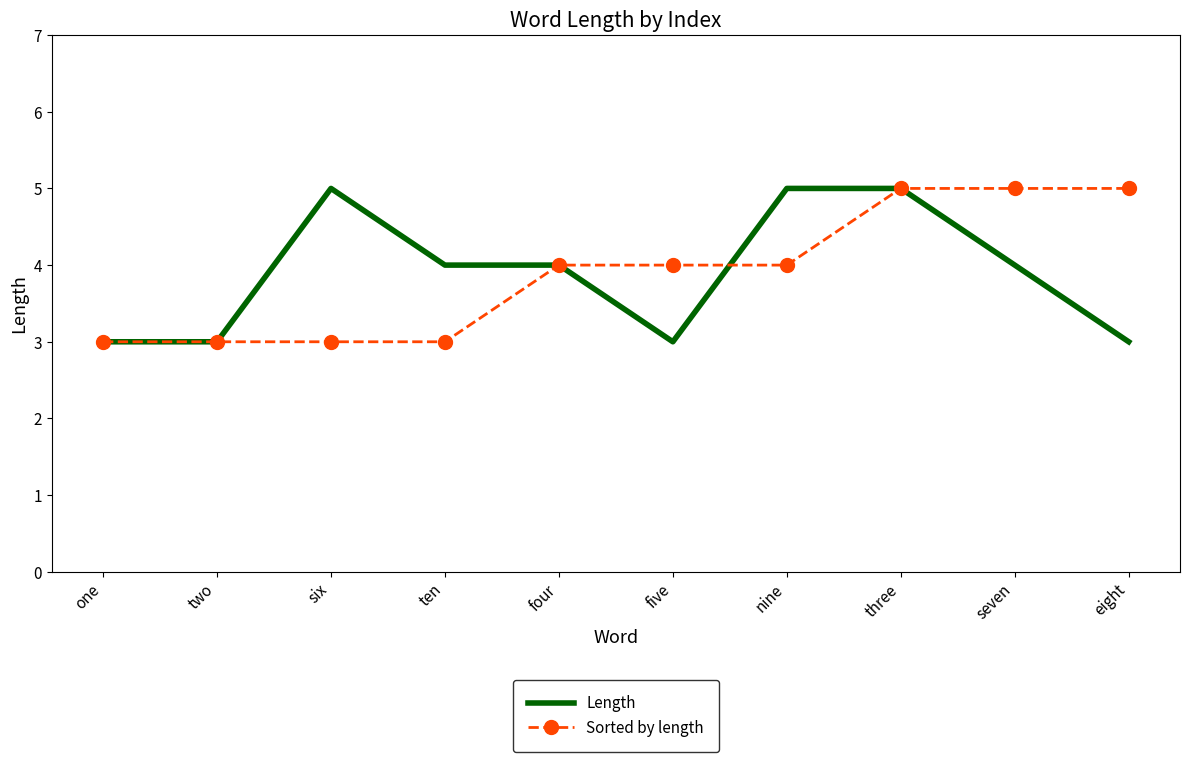

What is the highest value of the Length series?

5